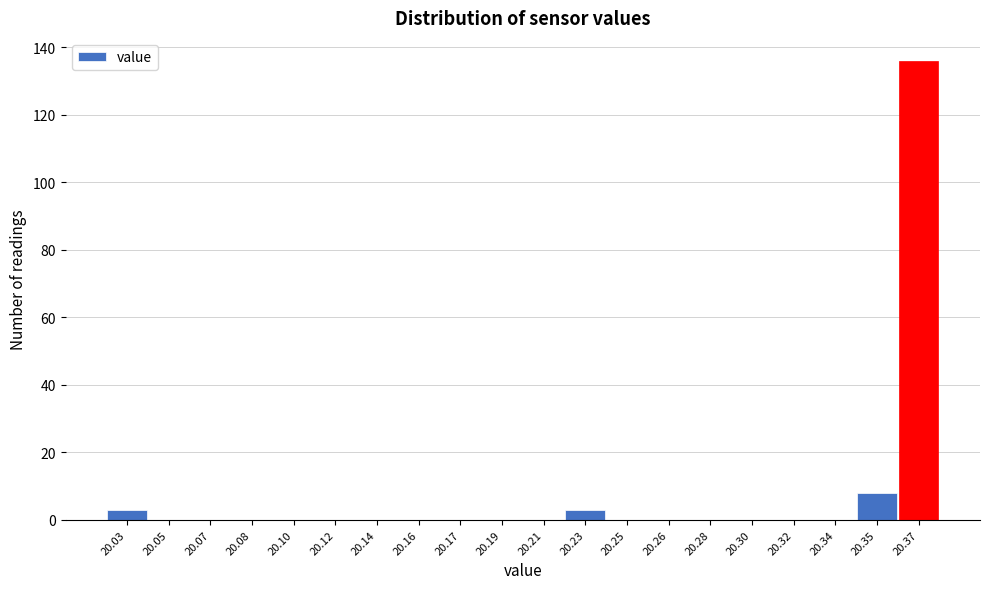

Reading left to right, what are all the values shown in this chart?

20.03=3	20.05=0	20.07=0	20.08=0	20.10=0	20.12=0	20.14=0	20.16=0	20.17=0	20.19=0	20.21=0	20.23=3	20.25=0	20.26=0	20.28=0	20.30=0	20.32=0	20.34=0	20.35=8	20.37=136